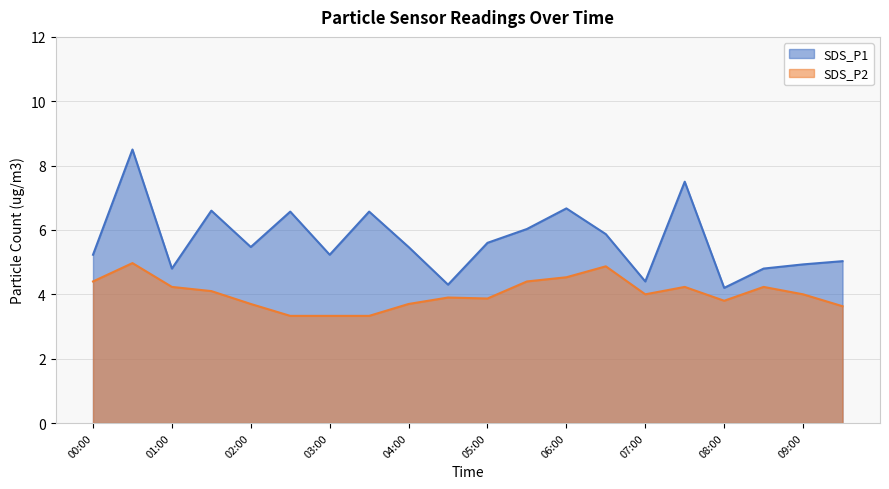

Read the SDS_P2 value at 08:30.

4.2